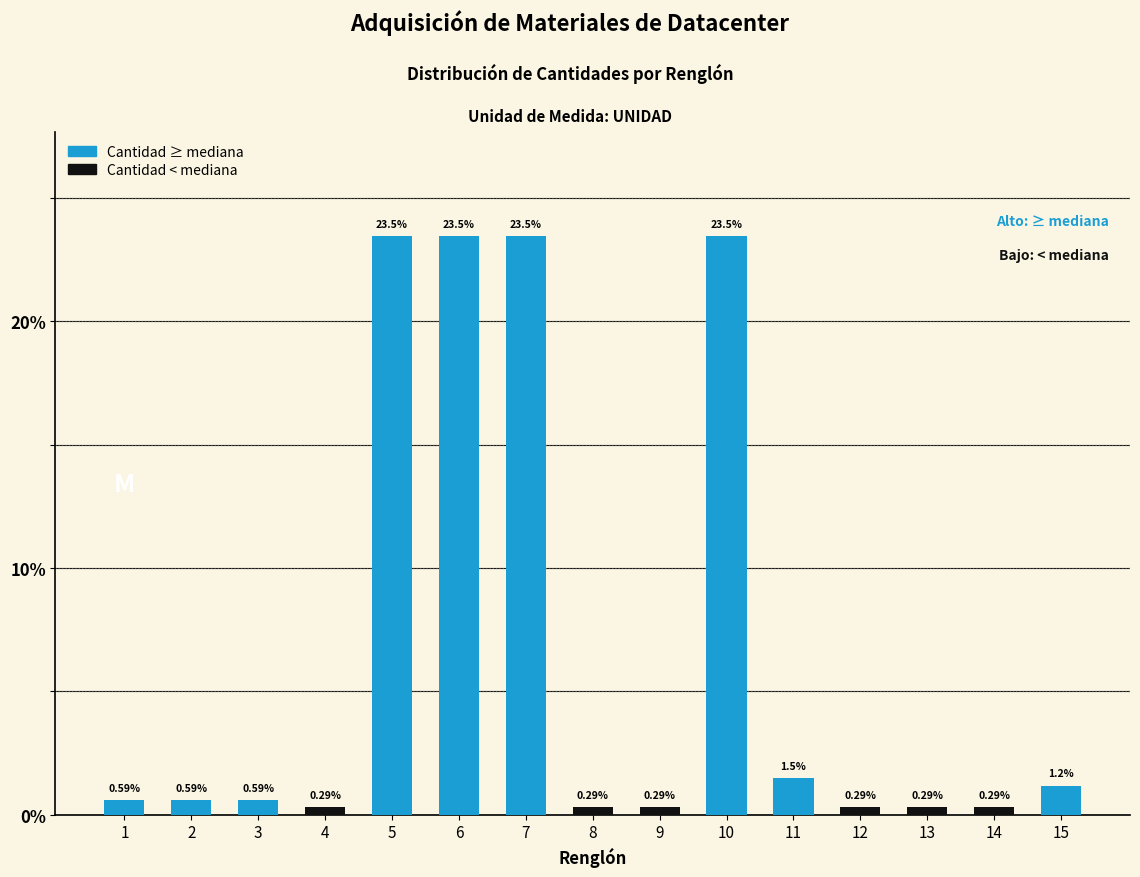

What is the sum of the values at 9 and 15?

1.5